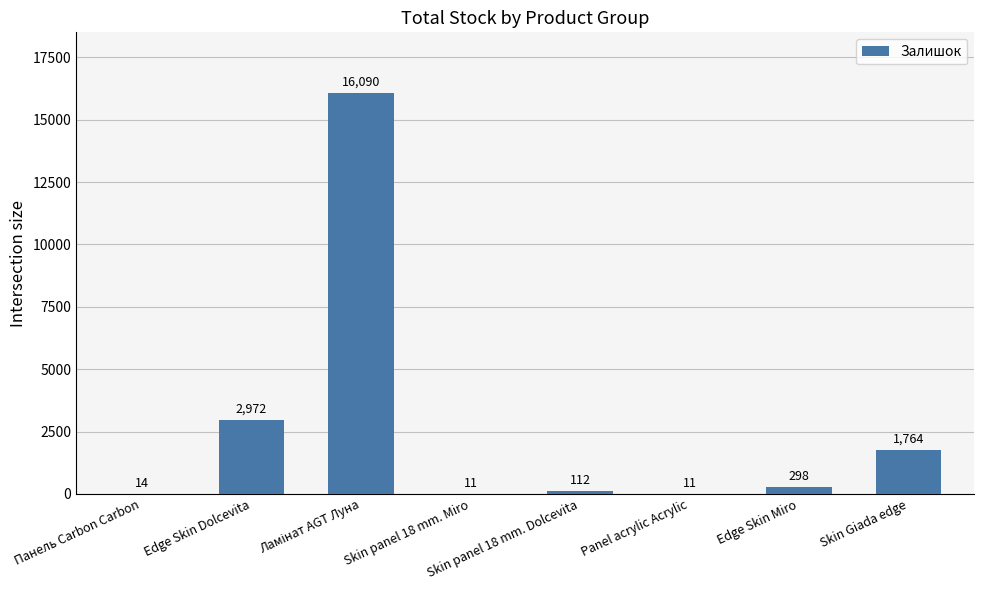

True or false: the data shows 298 at Edge Skin Miro.

True